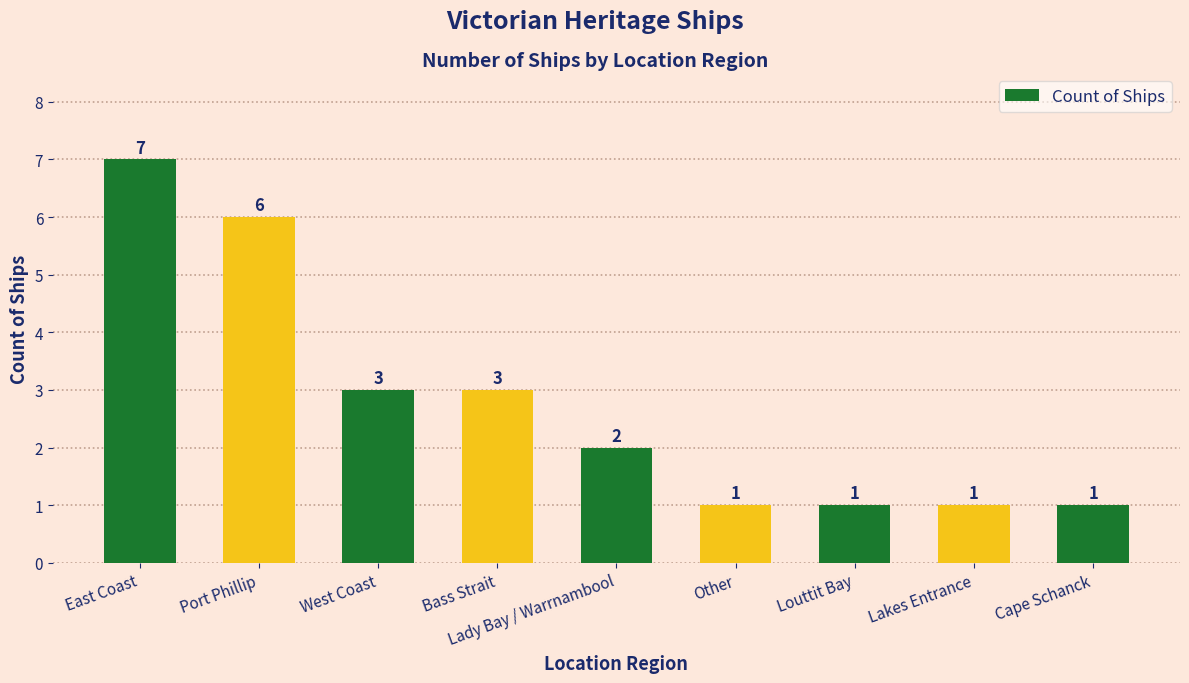

Read the value at Lakes Entrance.

1